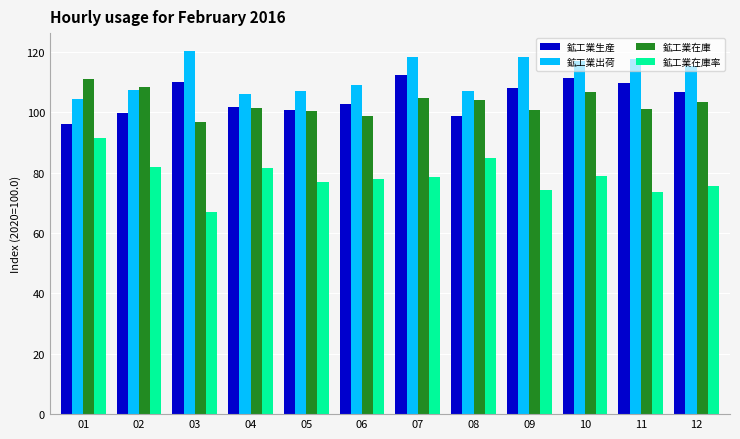

Is it true that 鉱工業在庫 equals 101.1 at 11?

True